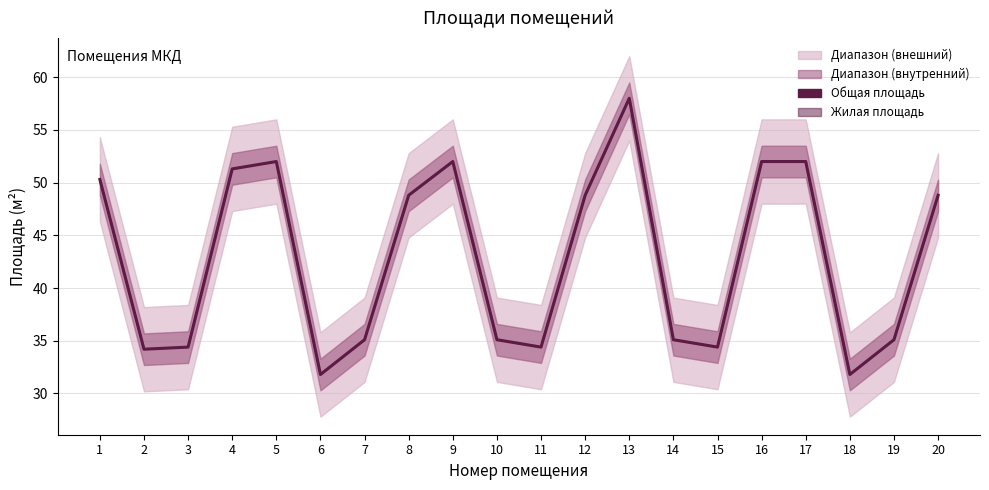

True or false: Общая площадь has a value of 11.0 at 9.

False